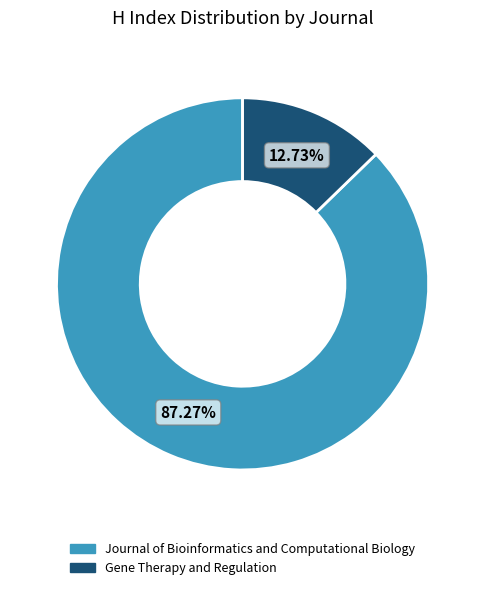

Rank the categories by value from lowest to highest.

Gene Therapy and Regulation, Journal of Bioinformatics and Computational Biology